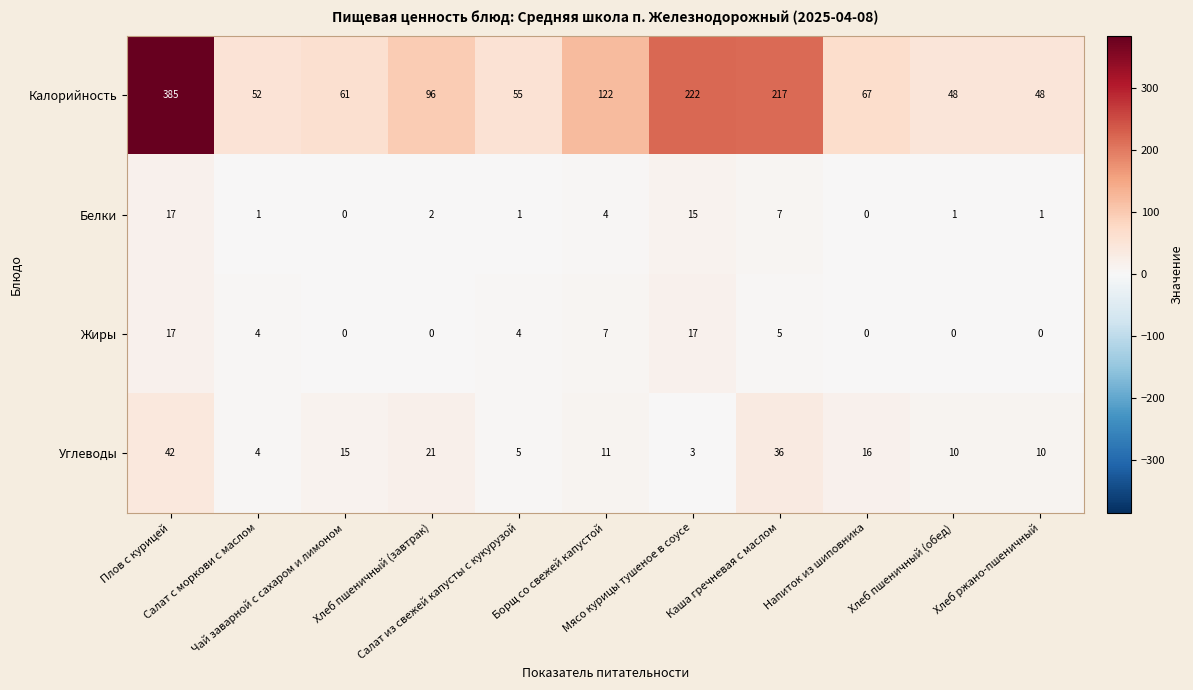

At how many categories does at least one series exceed 178?

3